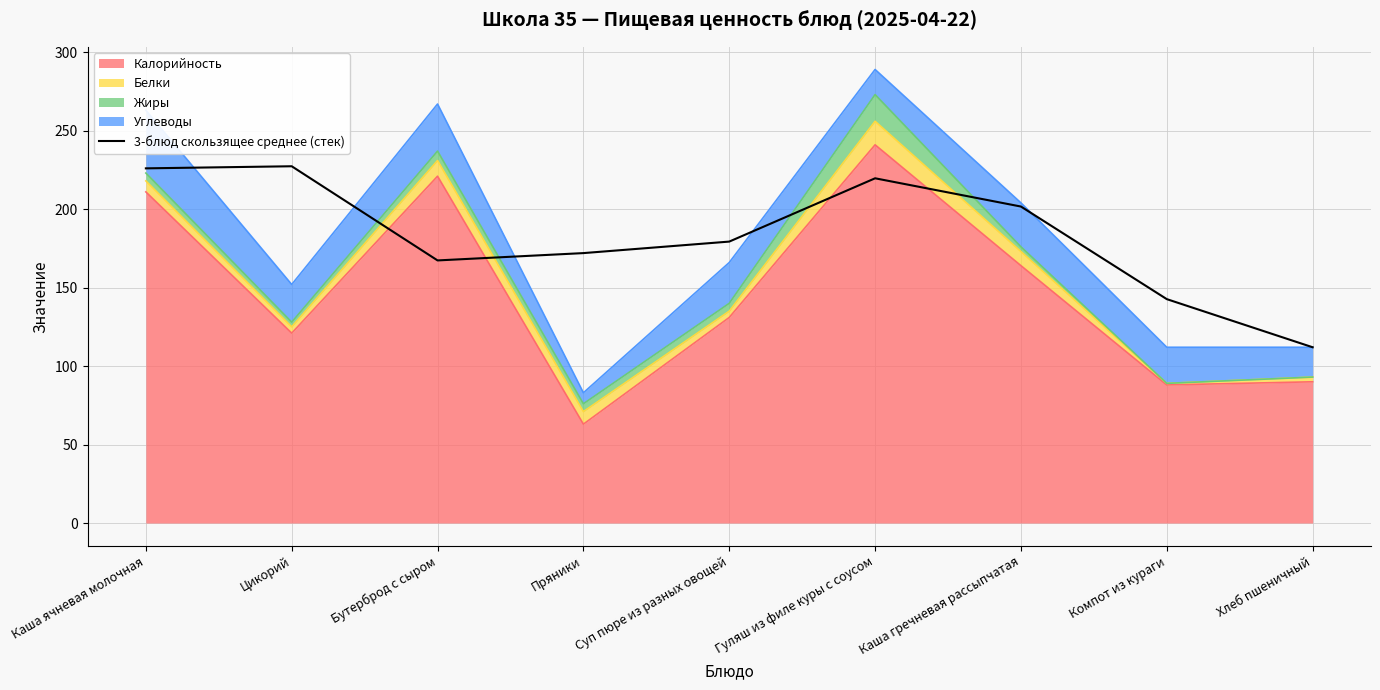

What is the label of the 5th point from the left?

Суп пюре из разных овощей